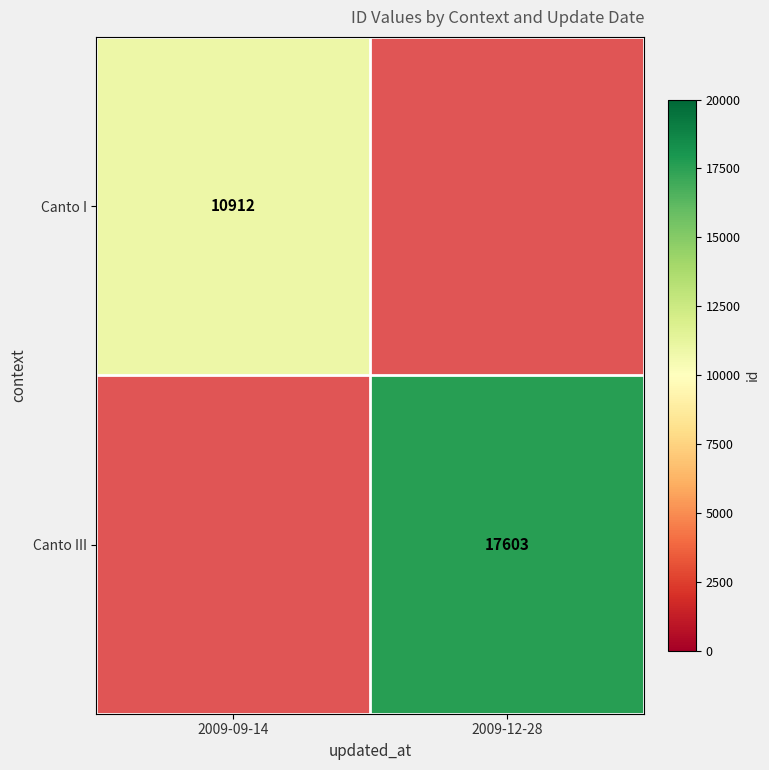

The value of Canto III at 2009-12-28 is 17603. True or false?

True